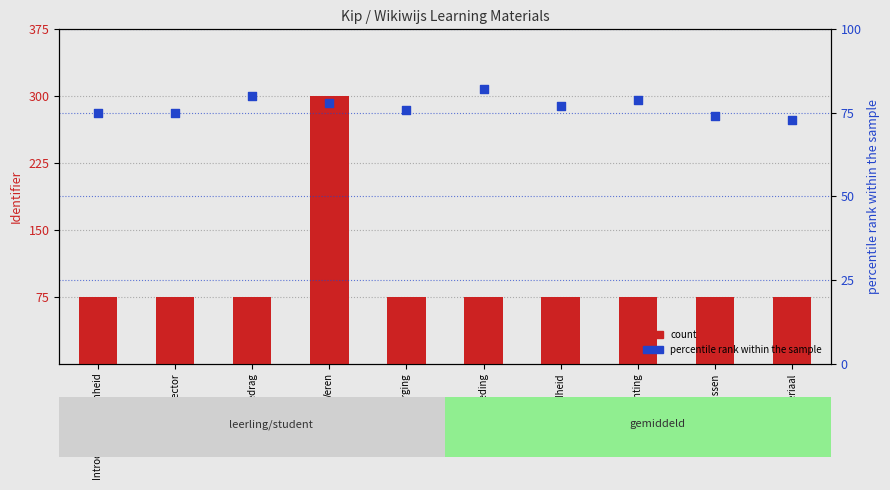

What is the total value across all series at Voortplanting?

154.0